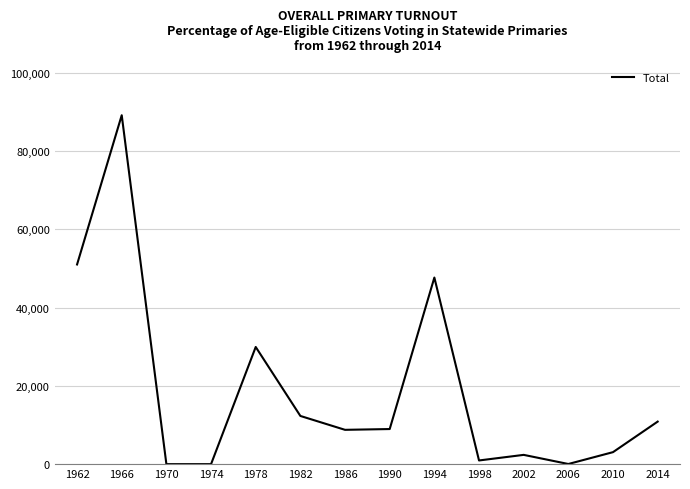

What is the change in value from 1974 to 2010?

+3065